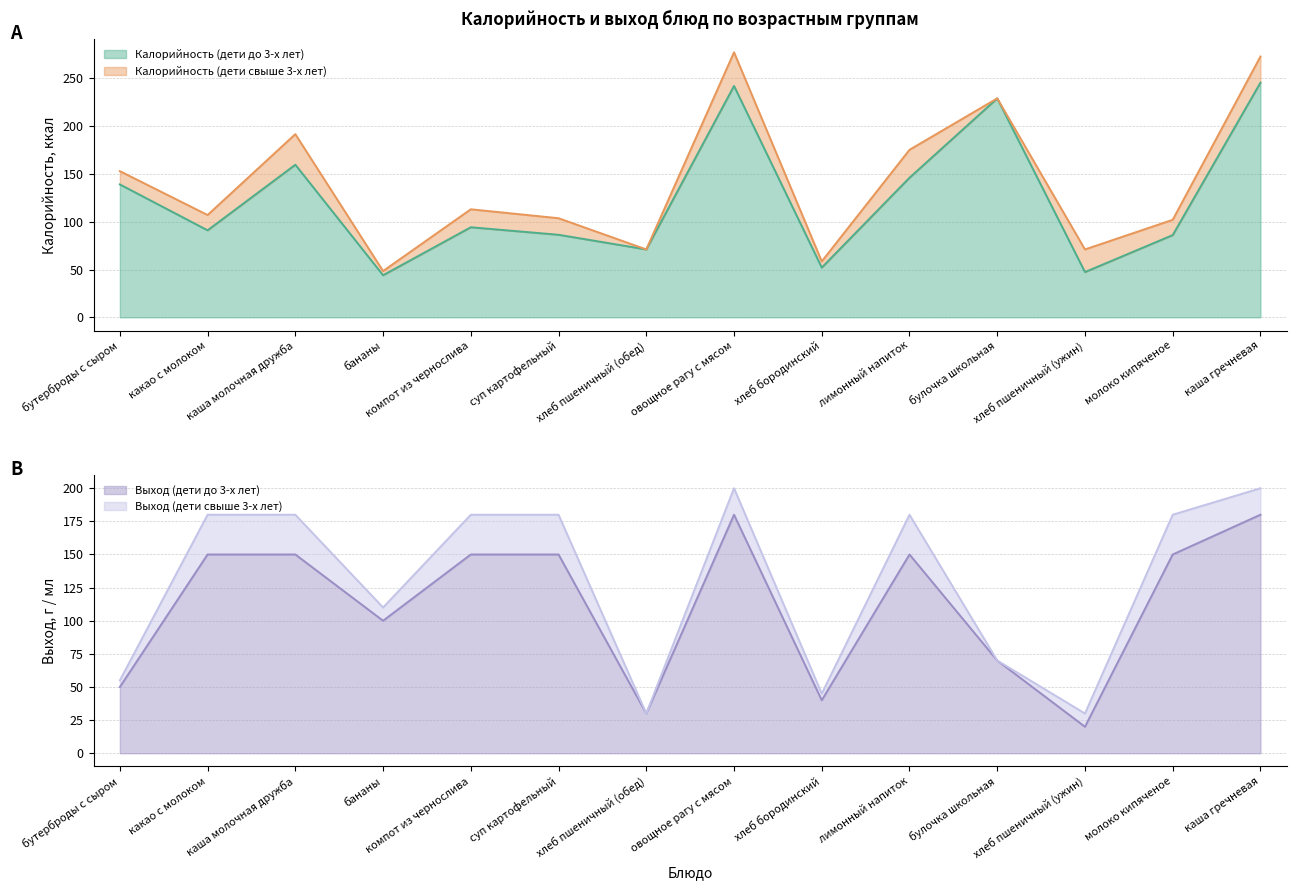

List the series in order of their overall mean, lowest first.

Выход (дети до 3-х лет), Калорийность (дети до 3-х лет), Выход (дети свыше 3-х лет), Калорийность (дети свыше 3-х лет)